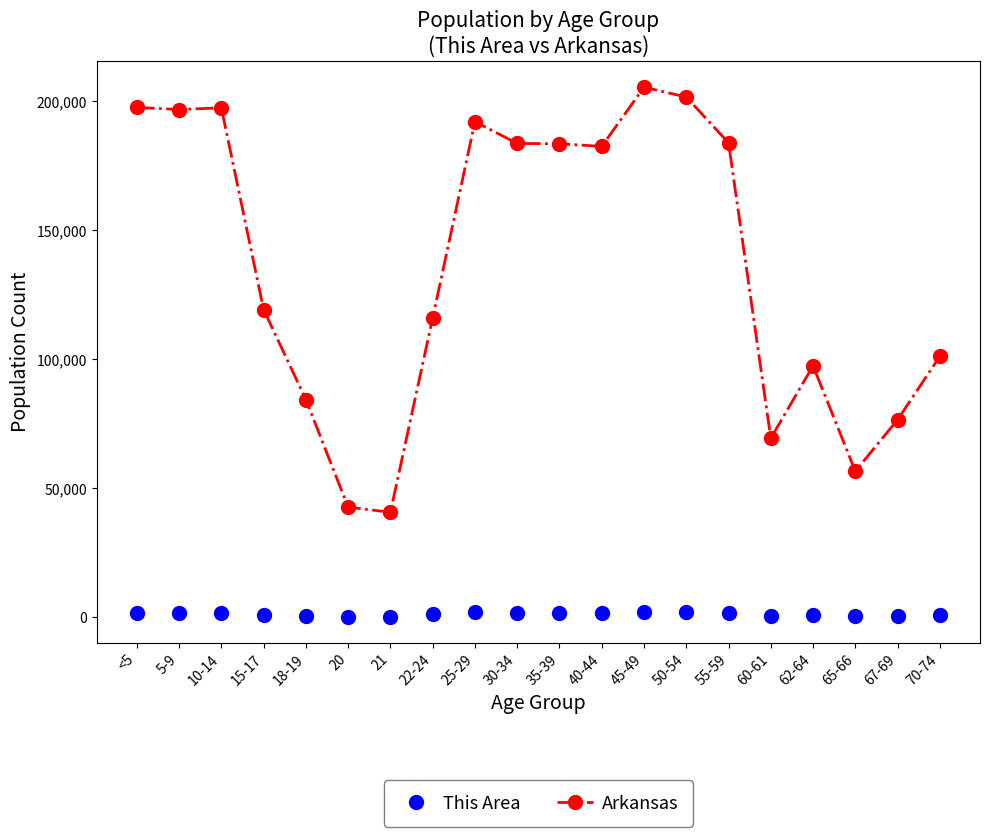

The value of Arkansas at 5-9 is 64638. True or false?

False